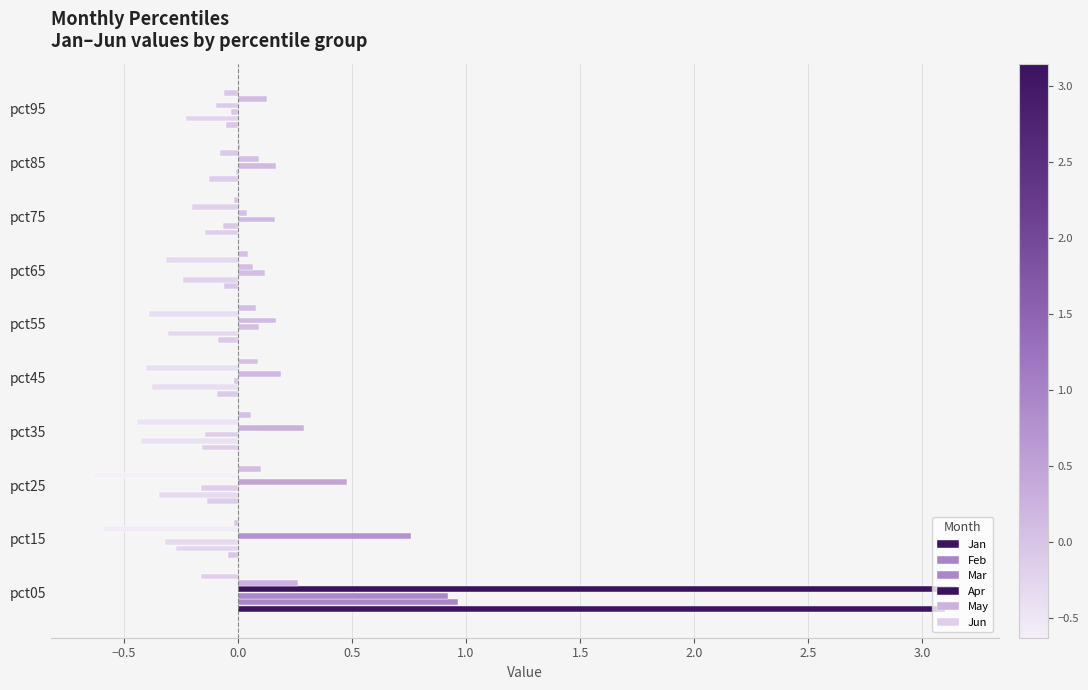

How many data points does each series have?

10